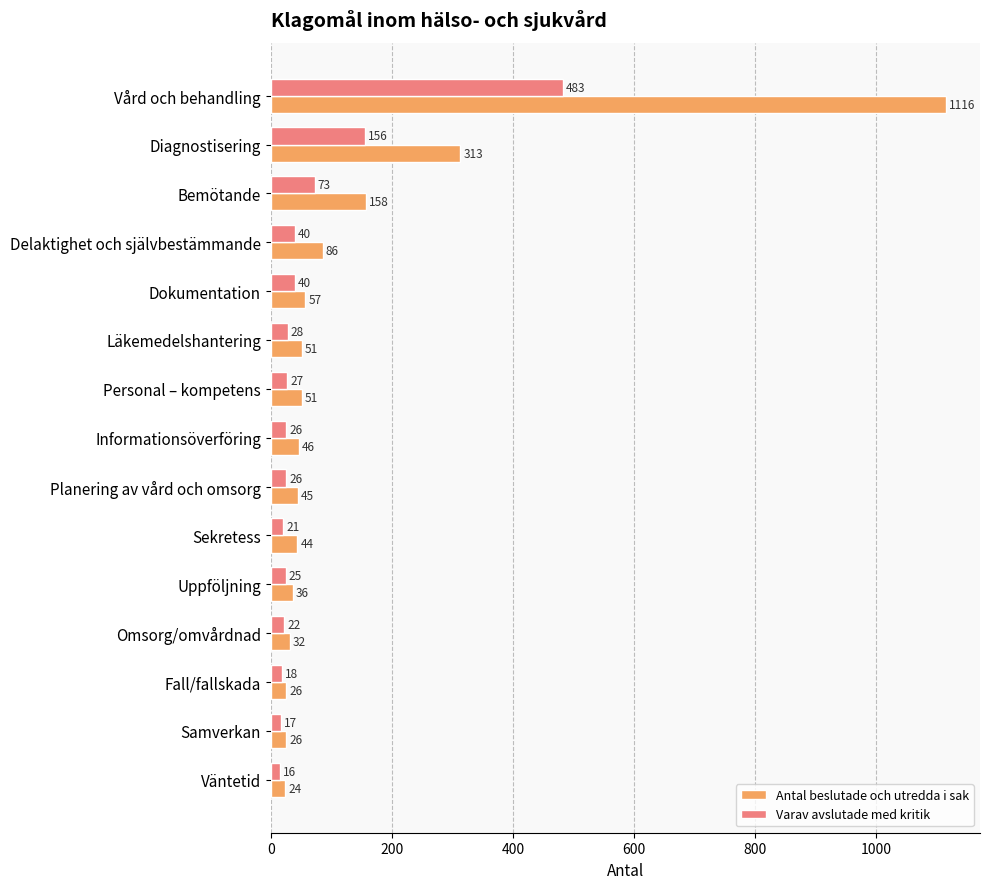

What is the difference between the second highest and second lowest values in the Varav avslutade med kritik series?

139